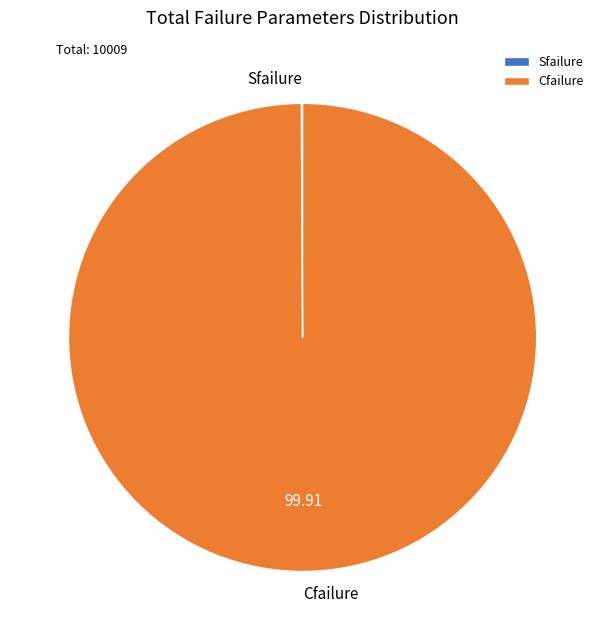

What is the largest slice in the pie chart?

Cfailure